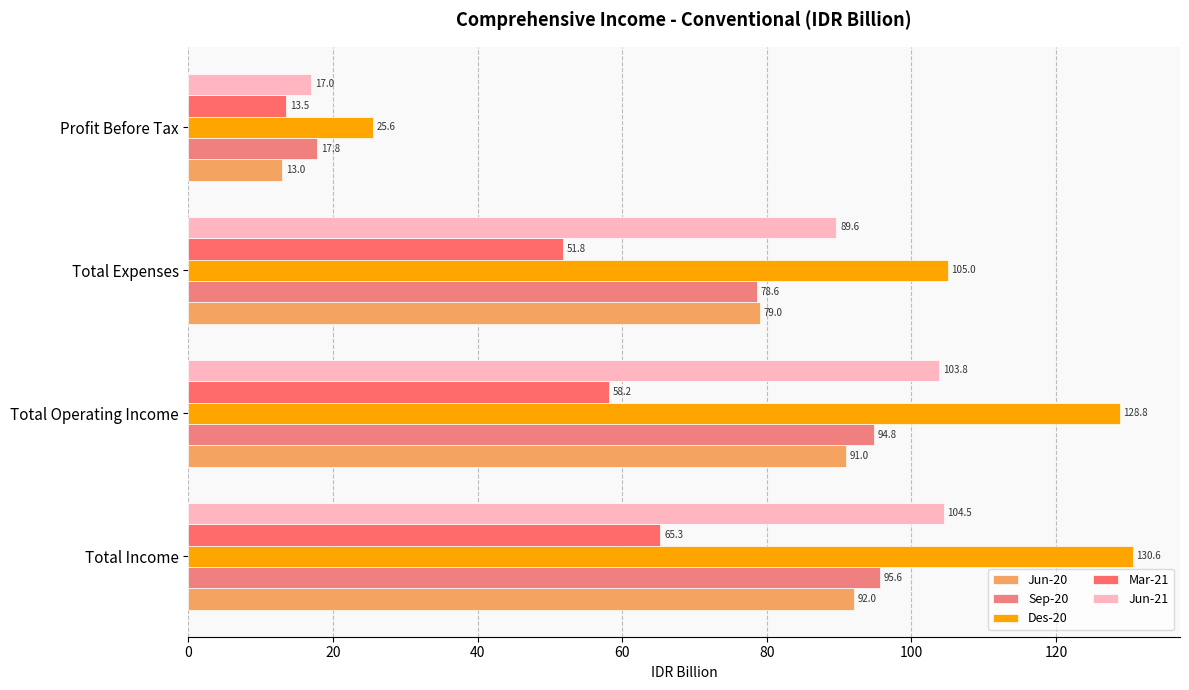

Rank the series by their maximum value, from highest to lowest.

Des-20, Jun-21, Sep-20, Jun-20, Mar-21